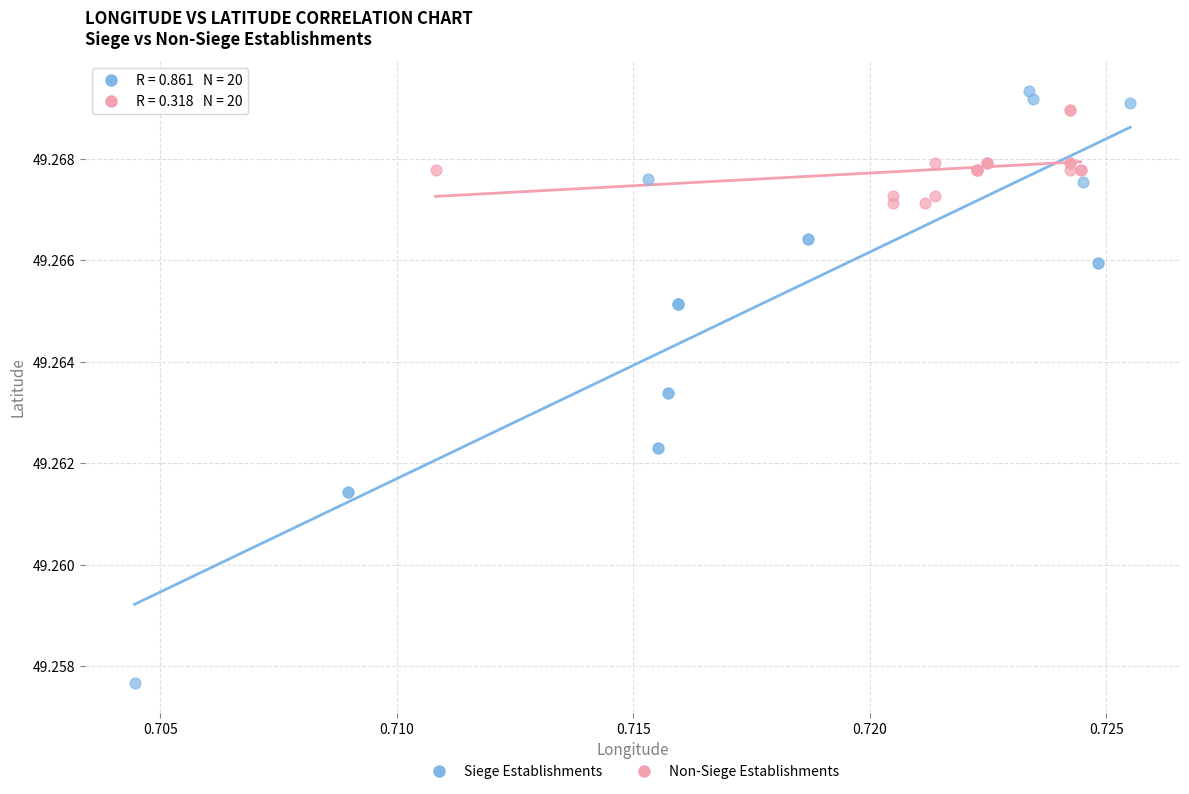

Which series has the largest Y range (max minus min)?

Siege Establishments